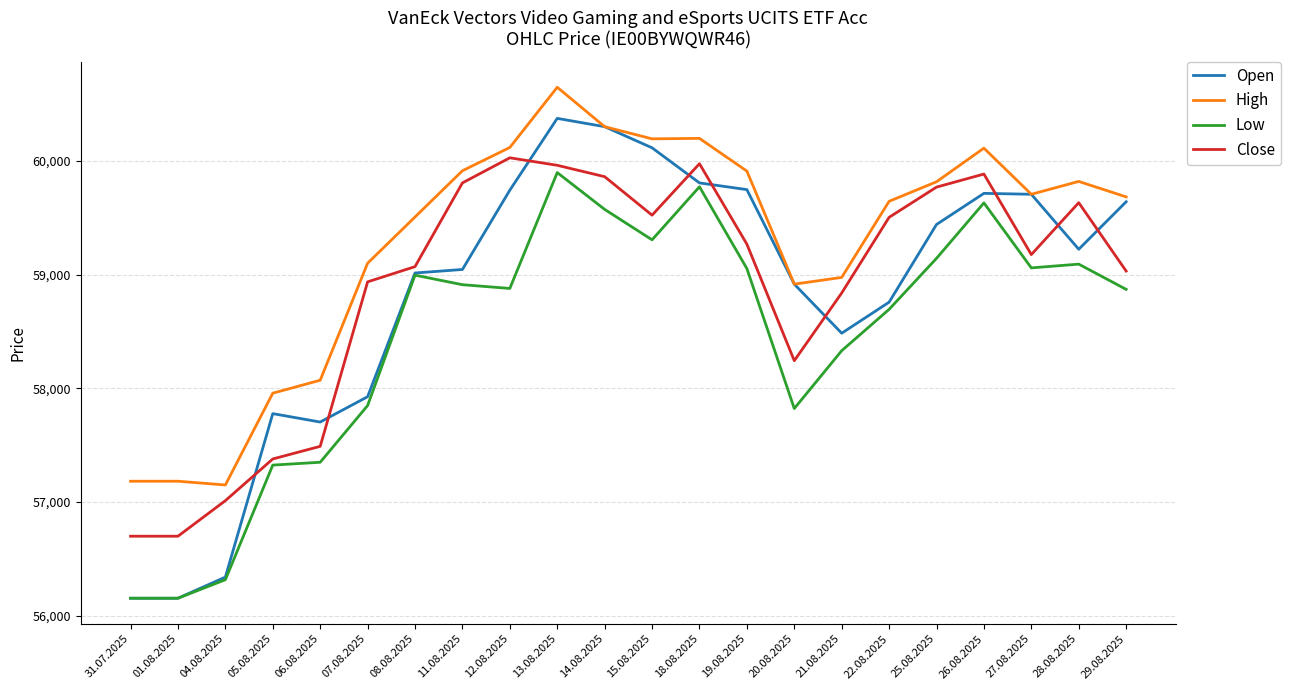

Which series has the largest range (max minus min)?

Open